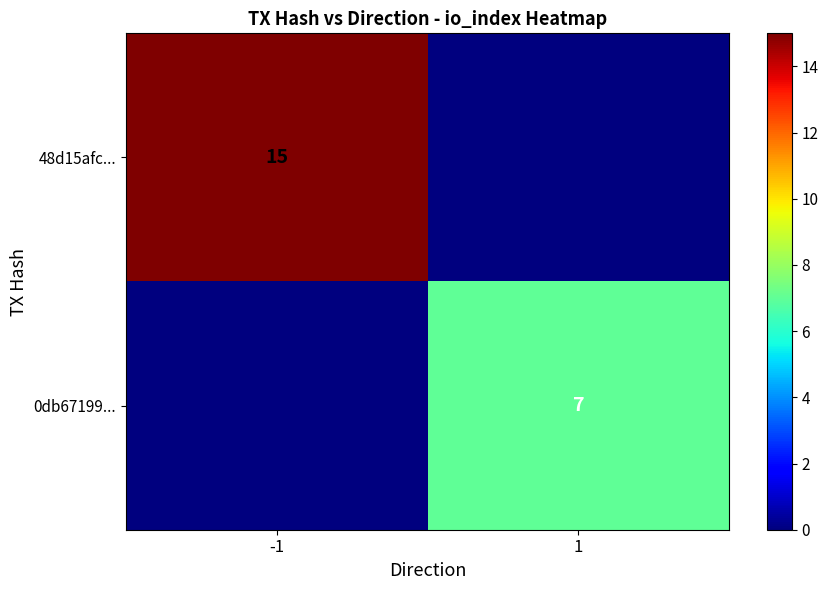

The value of 48d15afc... at -1 is 15. True or false?

True